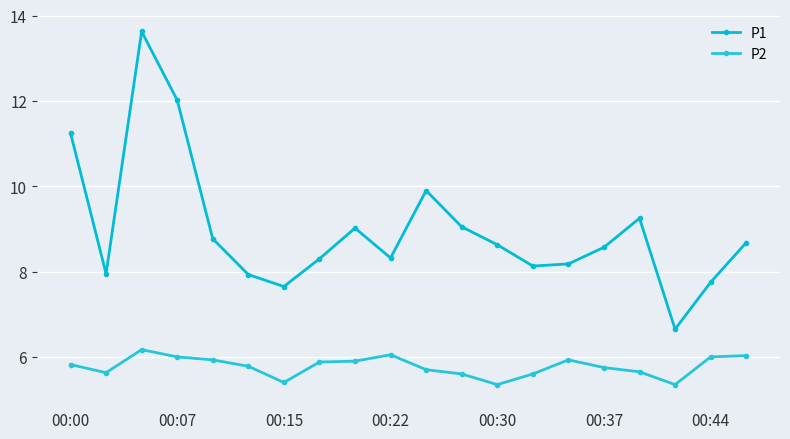

What is the minimum value for P1?

6.7